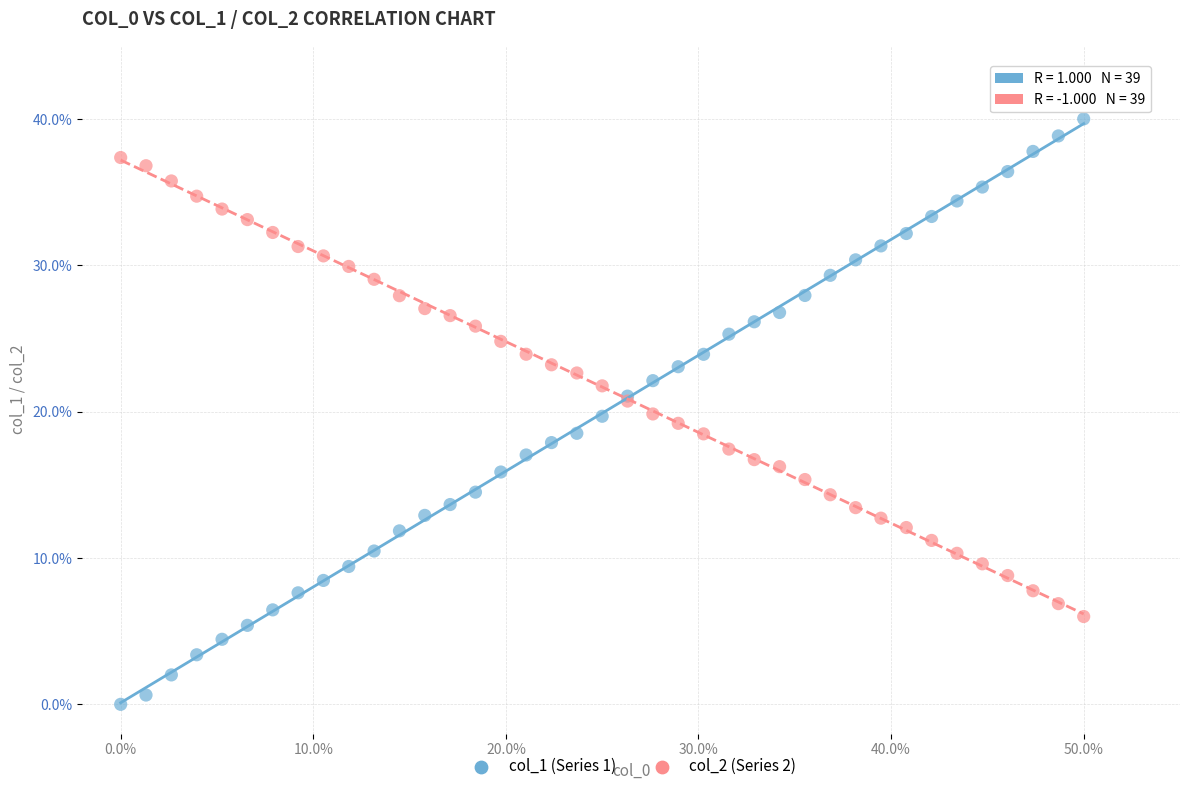

Which series reaches the minimum Y coordinate?

col_1 (Series 1)